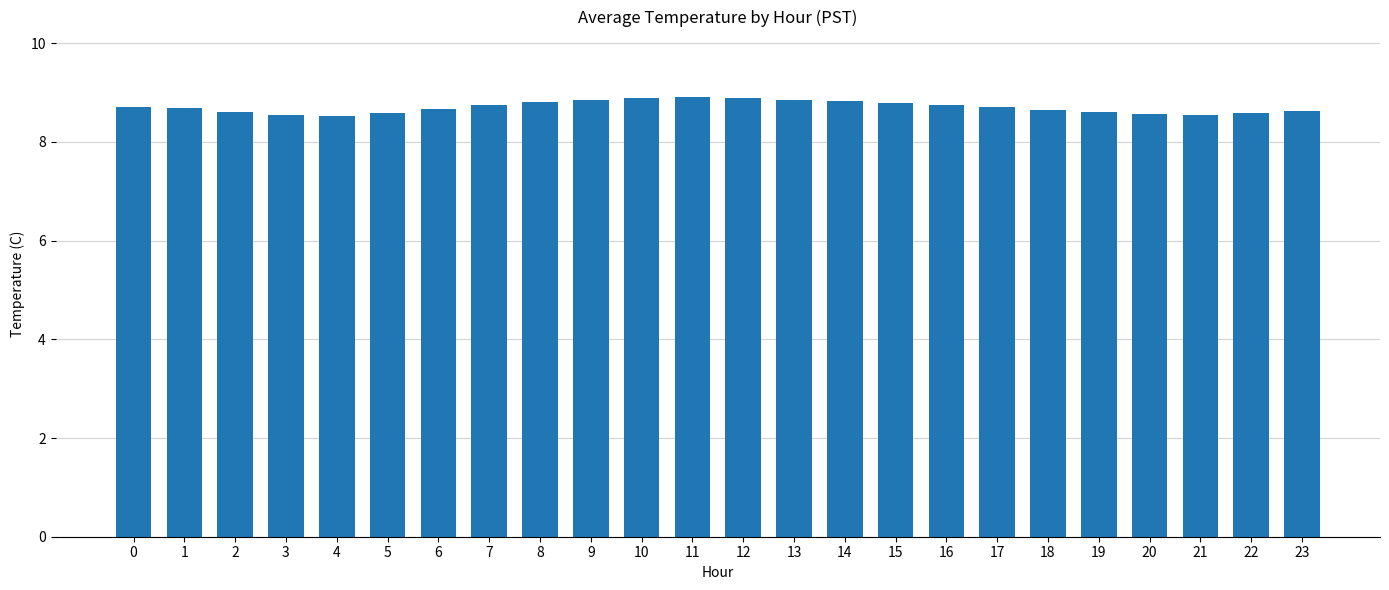

Are the bars horizontal?

No